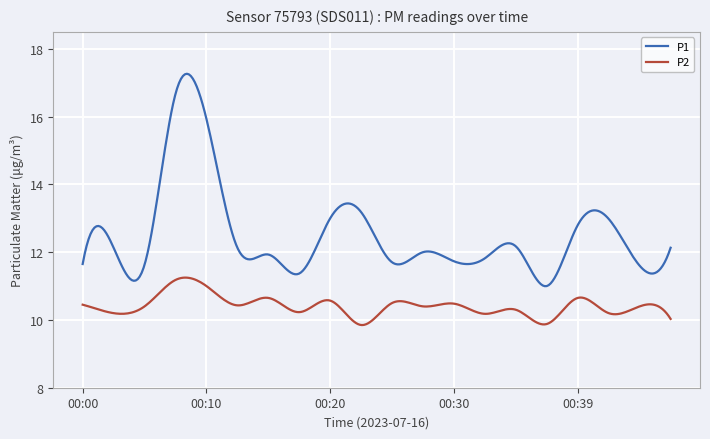

Rank the series by their average value, from lowest to highest.

P2, P1